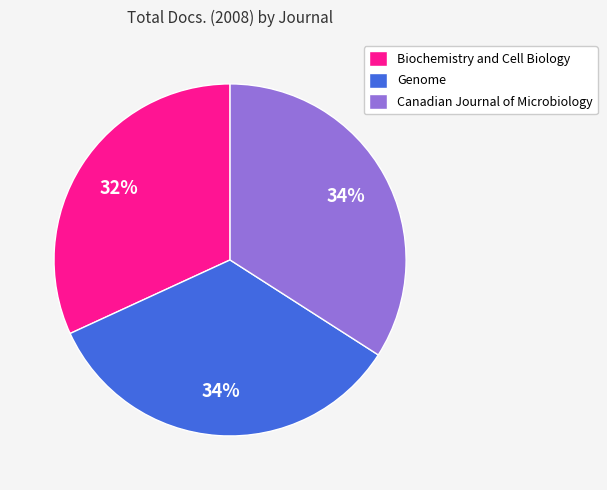

Is it true that Biochemistry and Cell Biology is 42% of the pie?

False